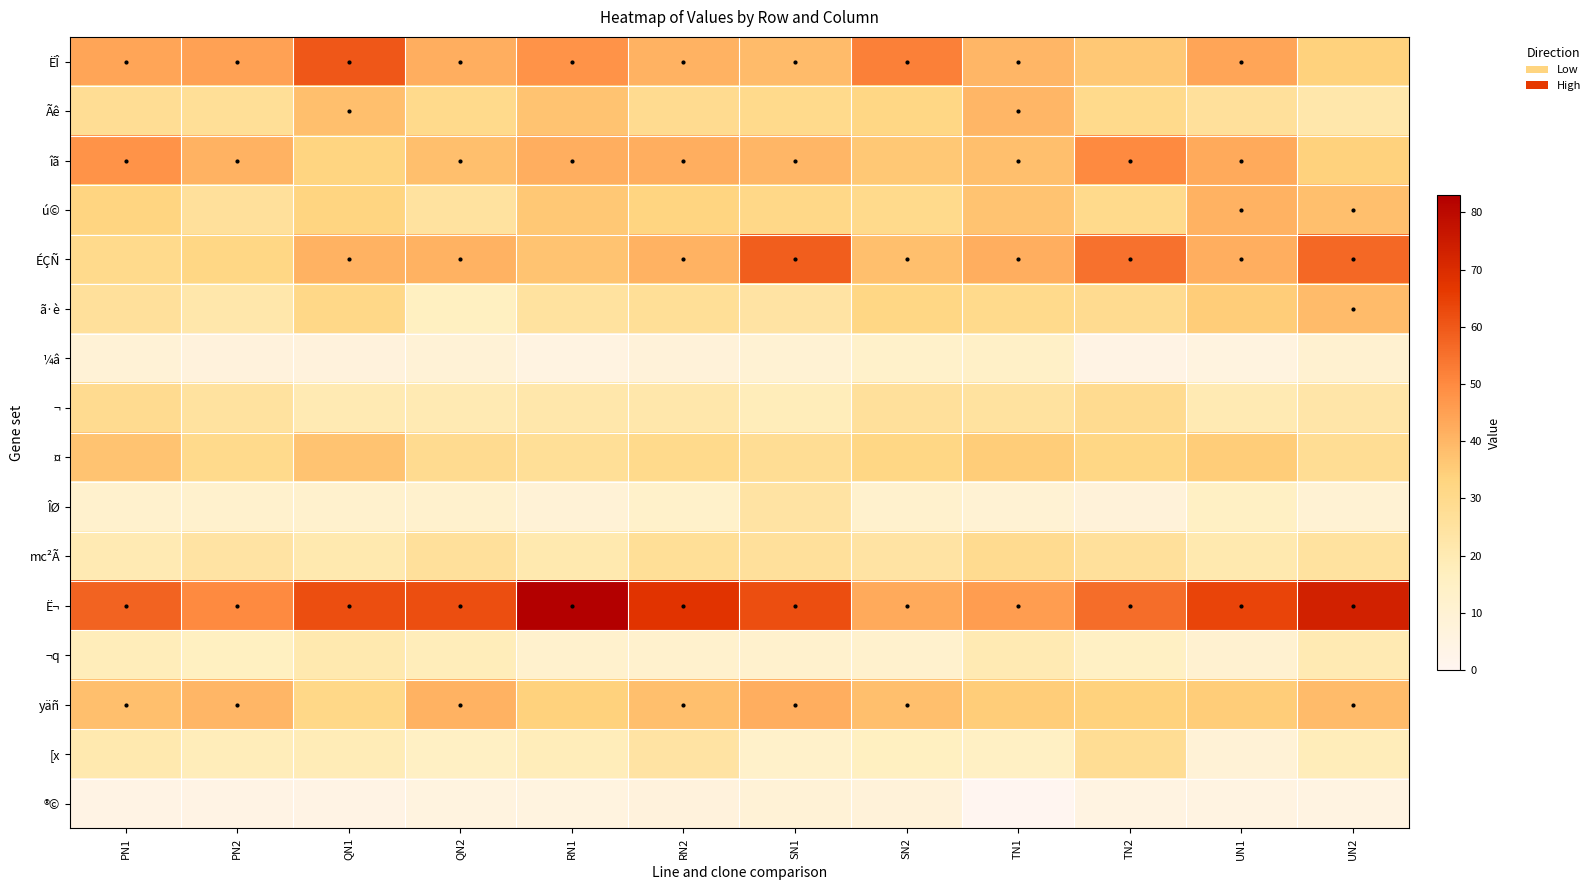

Reading right to left, list all the values displayed in this chart.

ËÎ: UN2=34	UN1=44	TN2=36	TN1=40	SN2=52	SN1=39	RN2=41	RN1=48	QN2=42	QN1=60	PN2=45	PN1=44
Ãê: UN2=22	UN1=26	TN2=30	TN1=40	SN2=32	SN1=30	RN2=29	RN1=37	QN2=30	QN1=38	PN2=27	PN1=28
îã: UN2=34	UN1=43	TN2=50	TN1=38	SN2=36	SN1=40	RN2=42	RN1=42	QN2=38	QN1=33	PN2=41	PN1=48
ú©: UN2=38	UN1=41	TN2=30	TN1=37	SN2=30	SN1=31	RN2=33	RN1=36	QN2=25	QN1=33	PN2=26	PN1=33
ÉÇÑ: UN2=57	UN1=42	TN2=55	TN1=42	SN2=38	SN1=59	RN2=41	RN1=37	QN2=41	QN1=41	PN2=32	PN1=30
ã·è: UN2=39	UN1=35	TN2=29	TN1=30	SN2=32	SN1=24	RN2=27	RN1=25	QN2=16	QN1=31	PN2=22	PN1=26
¼â: UN2=11	UN1=6	TN2=4	TN1=14	SN2=13	SN1=10	RN2=8	RN1=5	QN2=9	QN1=7	PN2=7	PN1=9
¬: UN2=23	UN1=20	TN2=29	TN1=25	SN2=26	SN1=18	RN2=22	RN1=22	QN2=20	QN1=20	PN2=25	PN1=29
¤: UN2=28	UN1=35	TN2=32	TN1=35	SN2=32	SN1=28	RN2=30	RN1=27	QN2=29	QN1=37	PN2=30	PN1=37
ÎØ: UN2=10	UN1=15	TN2=8	TN1=10	SN2=12	SN1=24	RN2=13	RN1=9	QN2=12	QN1=12	PN2=12	PN1=12
mc²Ã: UN2=25	UN1=21	TN2=26	TN1=29	SN2=24	SN1=26	RN2=27	RN1=21	QN2=26	QN1=21	PN2=24	PN1=20
Ë¬: UN2=73	UN1=64	TN2=56	TN1=46	SN2=43	SN1=62	RN2=68	RN1=83	QN2=62	QN1=62	PN2=50	PN1=58
¬q: UN2=20	UN1=11	TN2=15	TN1=20	SN2=12	SN1=12	RN2=12	RN1=12	QN2=18	QN1=21	PN2=16	PN1=18
yäñ: UN2=39	UN1=35	TN2=34	TN1=35	SN2=38	SN1=42	RN2=38	RN1=34	QN2=41	QN1=31	PN2=40	PN1=38
[x: UN2=18	UN1=9	TN2=28	TN1=15	SN2=16	SN1=13	RN2=24	RN1=18	QN2=15	QN1=19	PN2=18	PN1=21
®©: UN2=5	UN1=5	TN2=5	TN1=0	SN2=8	SN1=9	RN2=7	RN1=6	QN2=6	QN1=4	PN2=4	PN1=4